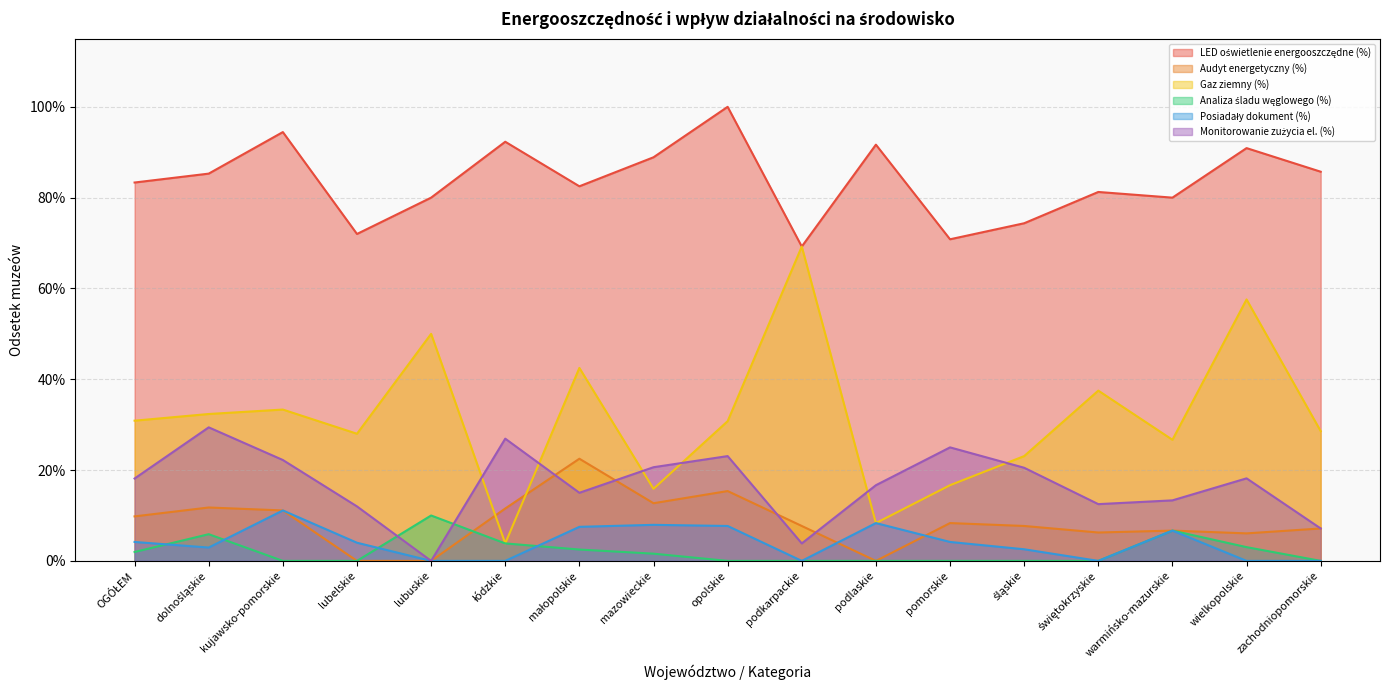

At which label is LED oświetlenie energooszczędne (%) closest to 0?

podkarpackie